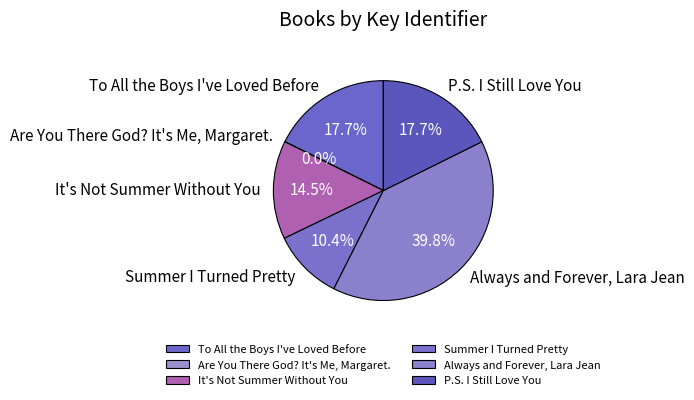

Approximately how many times larger is the value at Summer I Turned Pretty compared to Always and Forever, Lara Jean?

0.3